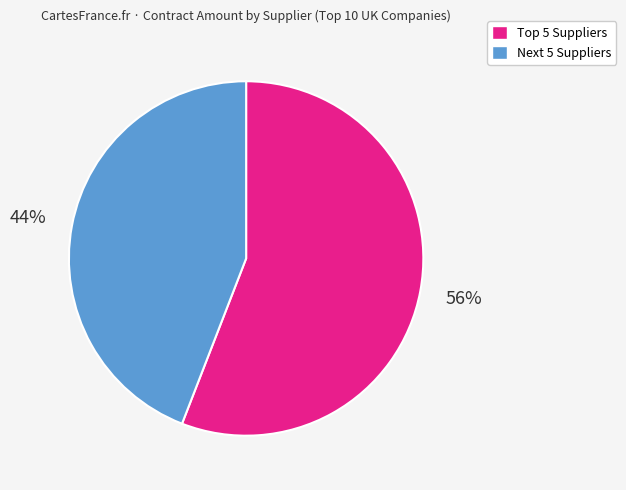

Is there a majority slice in this chart?

Yes